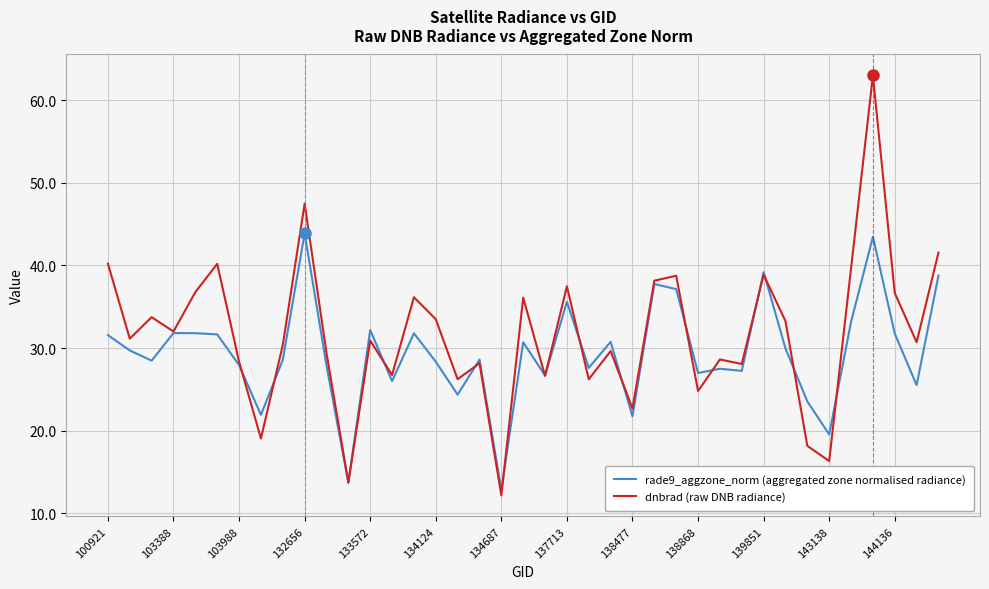

True or false: dnbrad (raw DNB radiance) has more than 2 points higher than both neighbors.

True